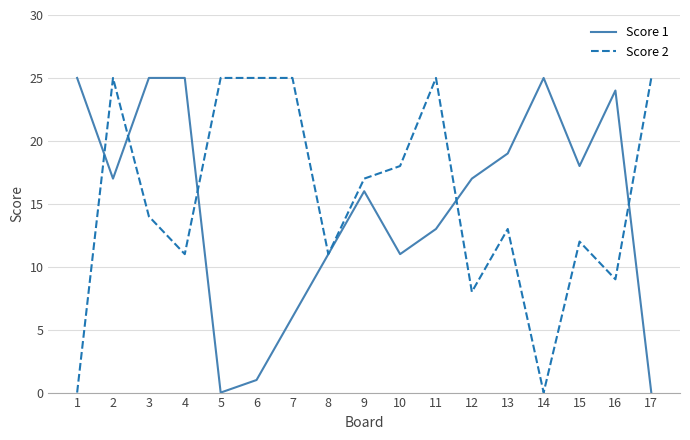

Which series ends up on top after the final intersection of Score 1 and Score 2?

Score 2